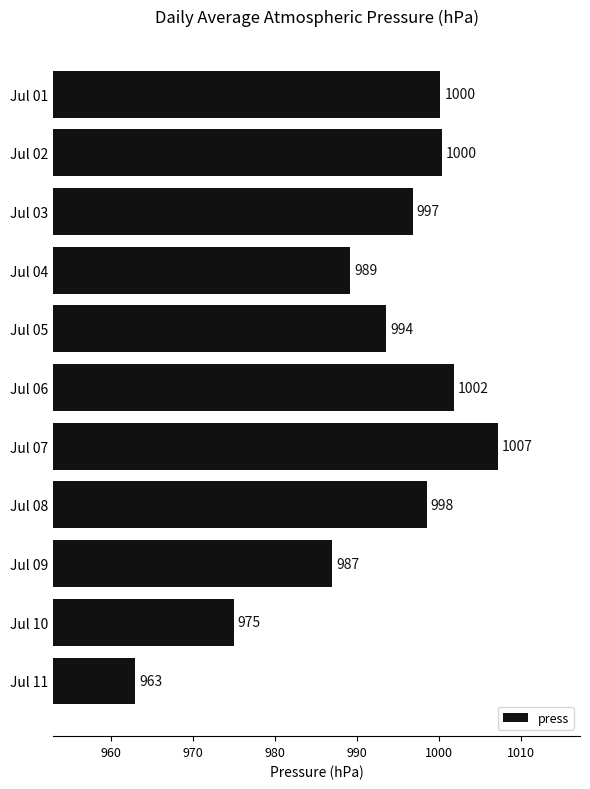

What is the sum of all values?

10912.7